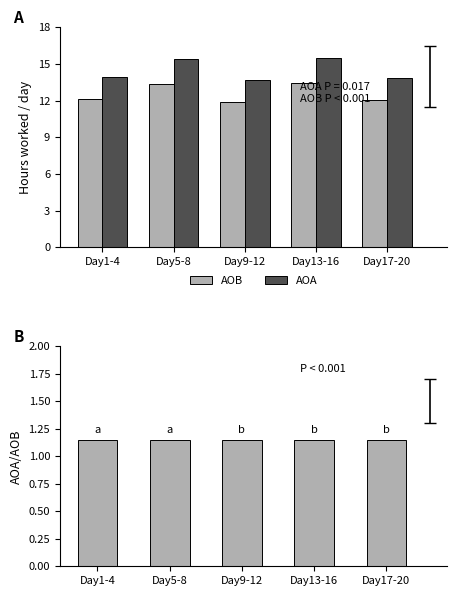

Reading left to right, extract all data points from this chart.

AOB: 12.1	13.4	11.9	13.5	12.1
AOA: 13.9	15.4	13.7	15.5	13.9
AOA/AOB: 1.1	1.1	1.1	1.1	1.1